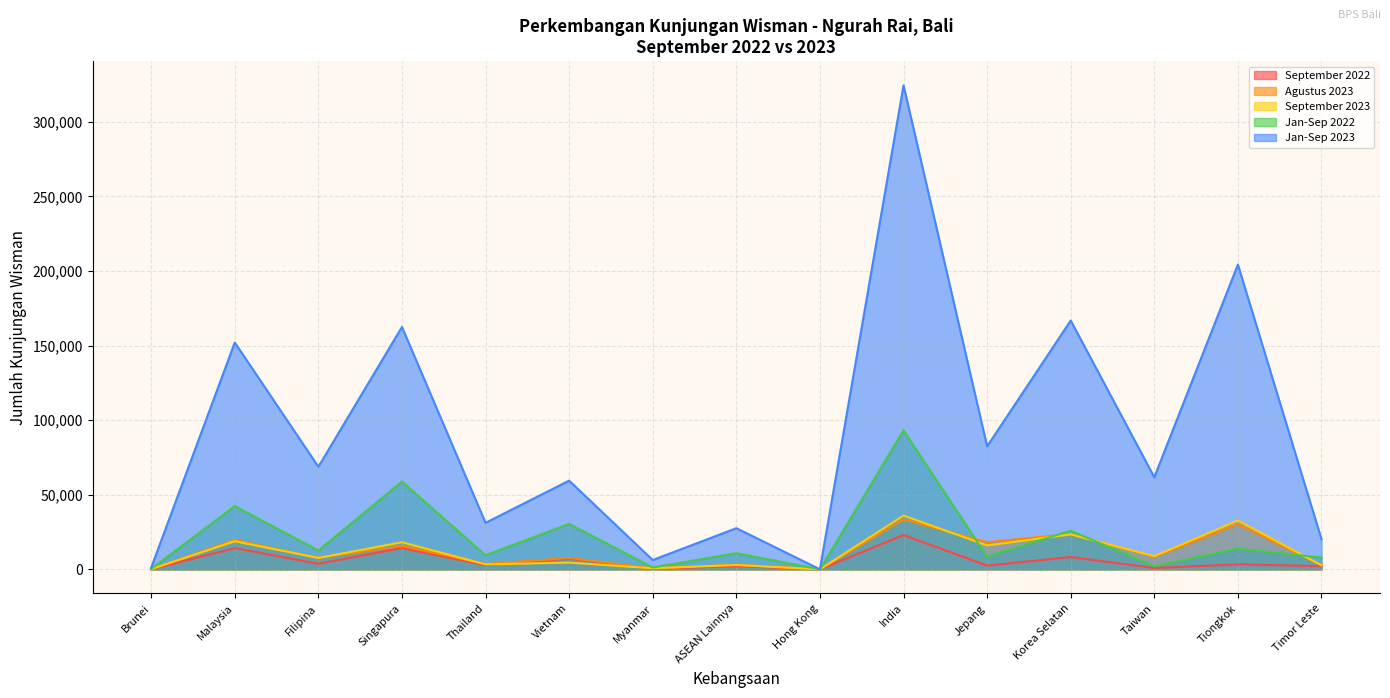

Reading left to right, extract all data points from this chart.

September 2022: Brunei=61	Malaysia=14239	Filipina=3701	Singapura=14267	Thailand=2765	Vietnam=7279	Myanmar=314	ASEAN Lainnya=2128	Hong Kong=1	India=22964	Jepang=2477	Korea Selatan=8191	Taiwan=876	Tiongkok=3318	Timor Leste=2118
Agustus 2023: Brunei=162	Malaysia=19744	Filipina=7643	Singapura=15658	Thailand=3566	Vietnam=7597	Myanmar=607	ASEAN Lainnya=3143	Hong Kong=0	India=33420	Jepang=18214	Korea Selatan=23688	Taiwan=8348	Tiongkok=30342	Timor Leste=2659
September 2023: Brunei=113	Malaysia=18798	Filipina=7634	Singapura=18131	Thailand=3298	Vietnam=4494	Myanmar=686	ASEAN Lainnya=2874	Hong Kong=2	India=36017	Jepang=15993	Korea Selatan=23363	Taiwan=8804	Tiongkok=32755	Timor Leste=2718
Jan-Sep 2022: Brunei=229	Malaysia=42364	Filipina=12592	Singapura=58835	Thailand=9420	Vietnam=30466	Myanmar=1214	ASEAN Lainnya=10785	Hong Kong=3	India=93182	Jepang=8453	Korea Selatan=25874	Taiwan=1998	Tiongkok=13833	Timor Leste=7846
Jan-Sep 2023: Brunei=1097	Malaysia=152040	Filipina=68747	Singapura=162439	Thailand=31150	Vietnam=59442	Myanmar=6206	ASEAN Lainnya=27568	Hong Kong=3	India=324440	Jepang=82405	Korea Selatan=166767	Taiwan=61729	Tiongkok=204285	Timor Leste=20124